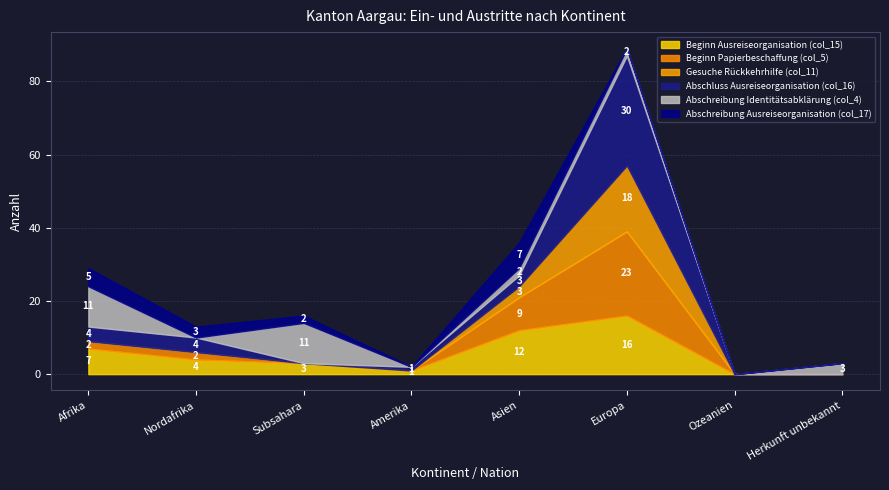

How many Abschreibung Identitätsabklärung (col_4) values are between 0 and 11?

8